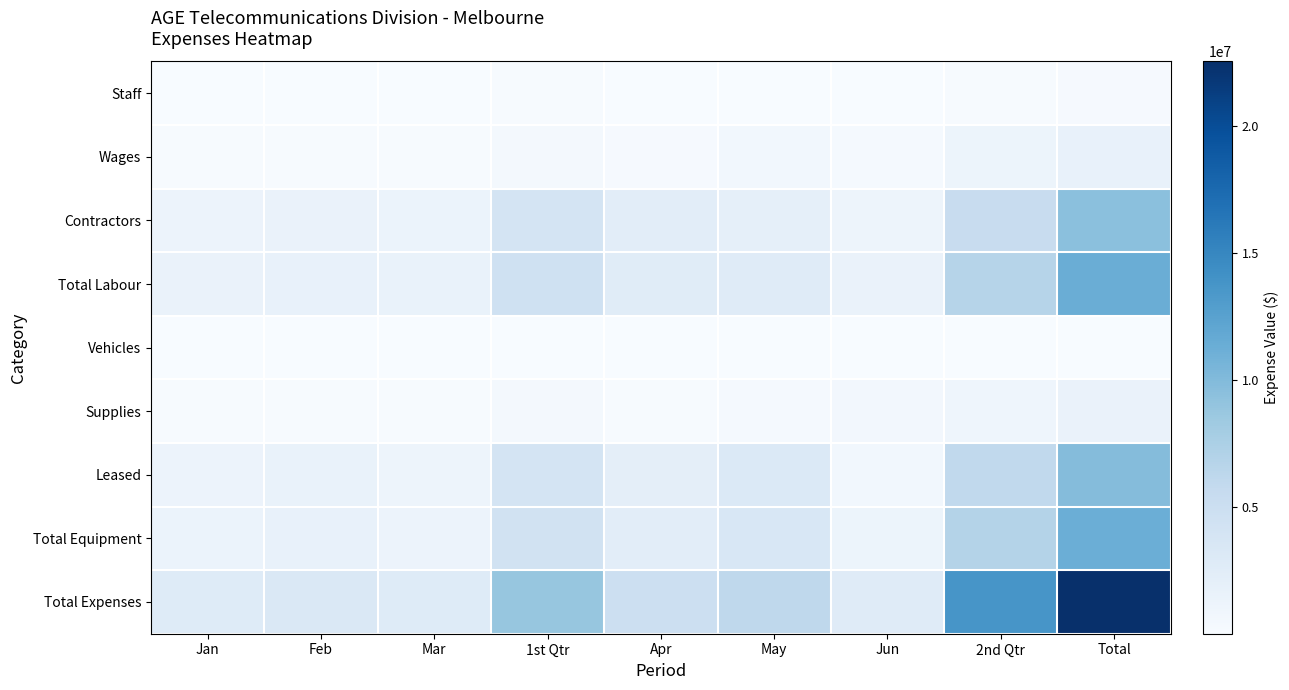

What is the total value across all series at May?

18328584